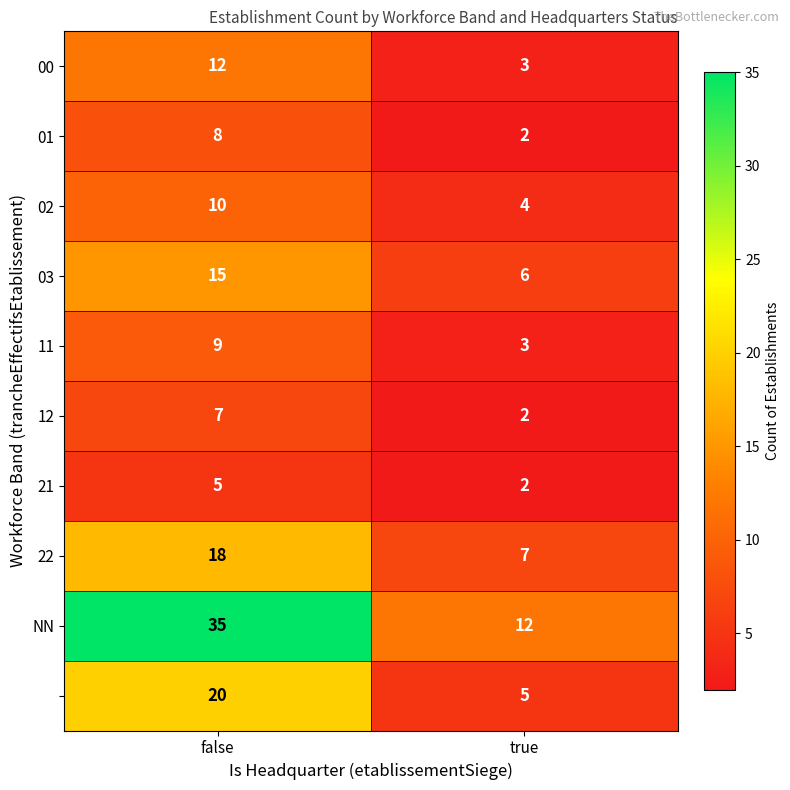

At which category is the sum across all series the highest?

false